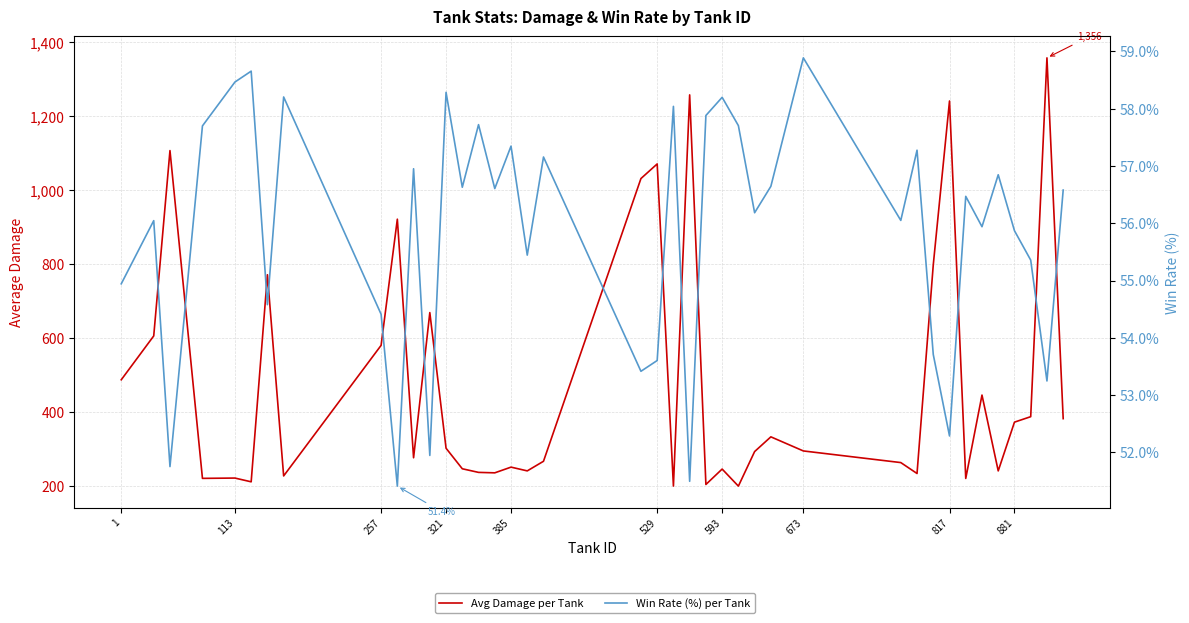

What is the value of the Avg Damage per Tank point at the 37th from the left?

372.2